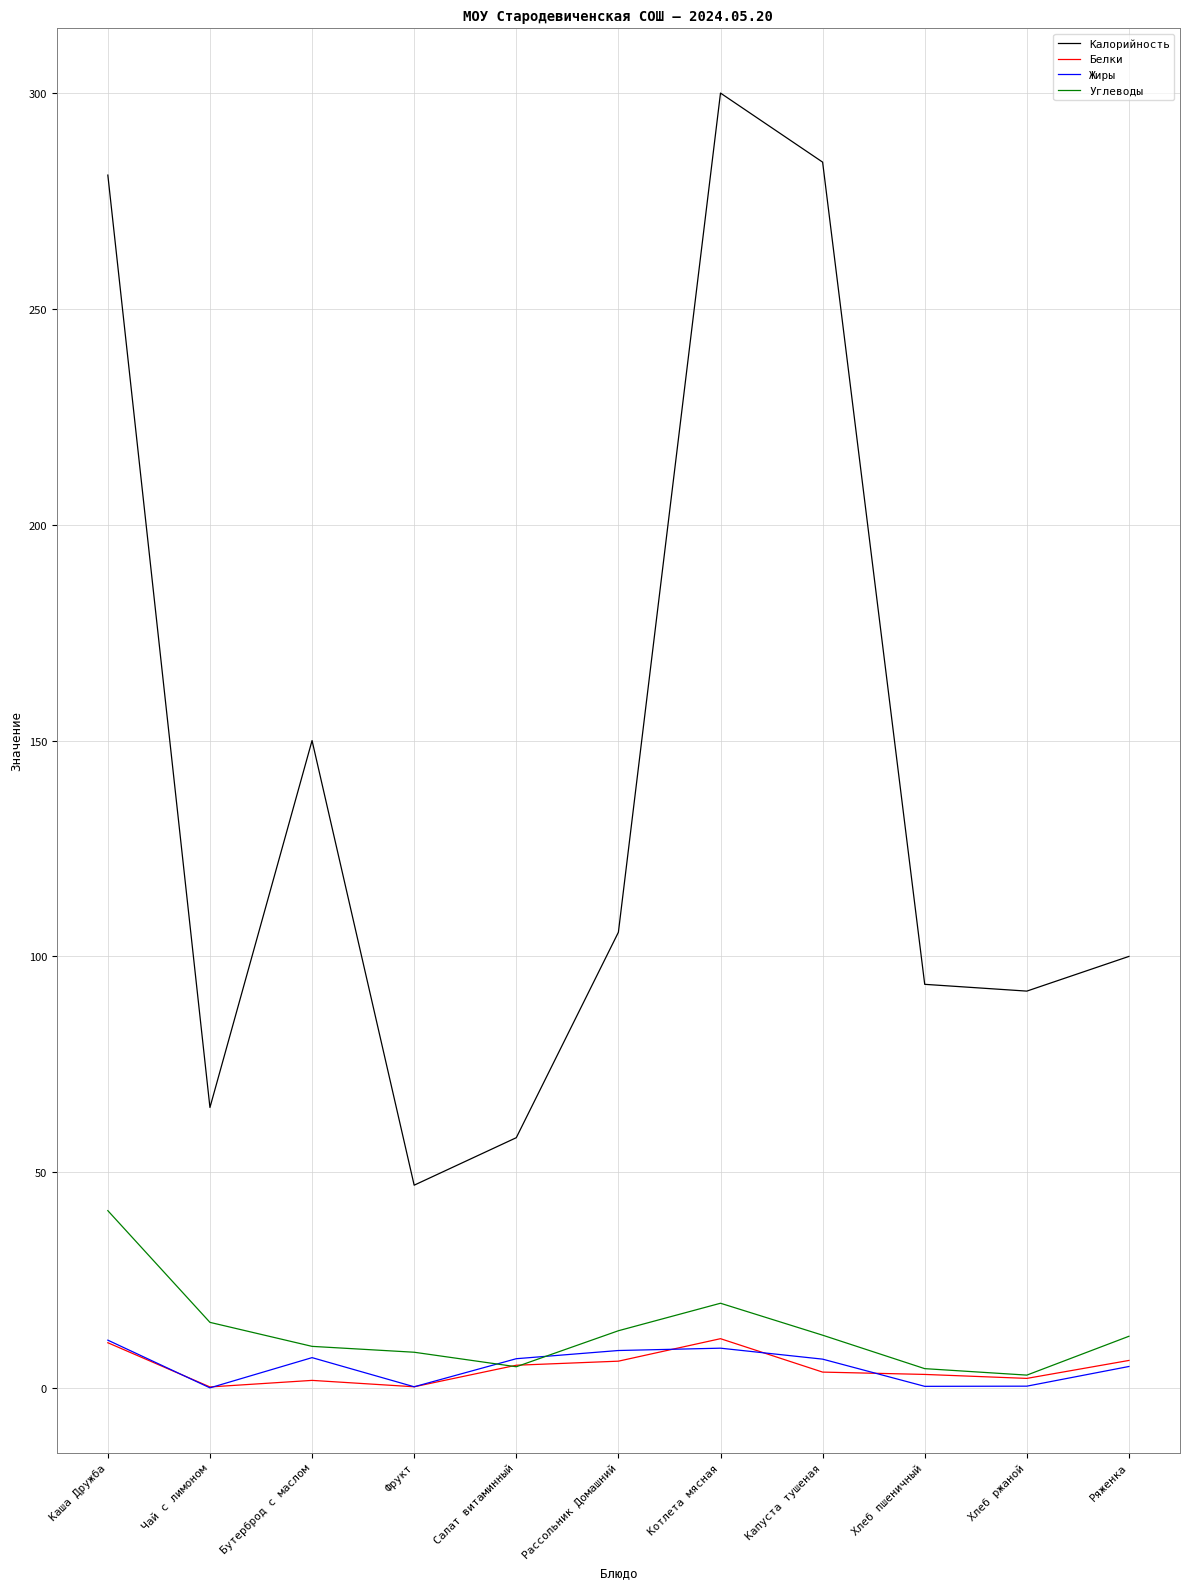

What is the highest value of the Жиры series?

11.1